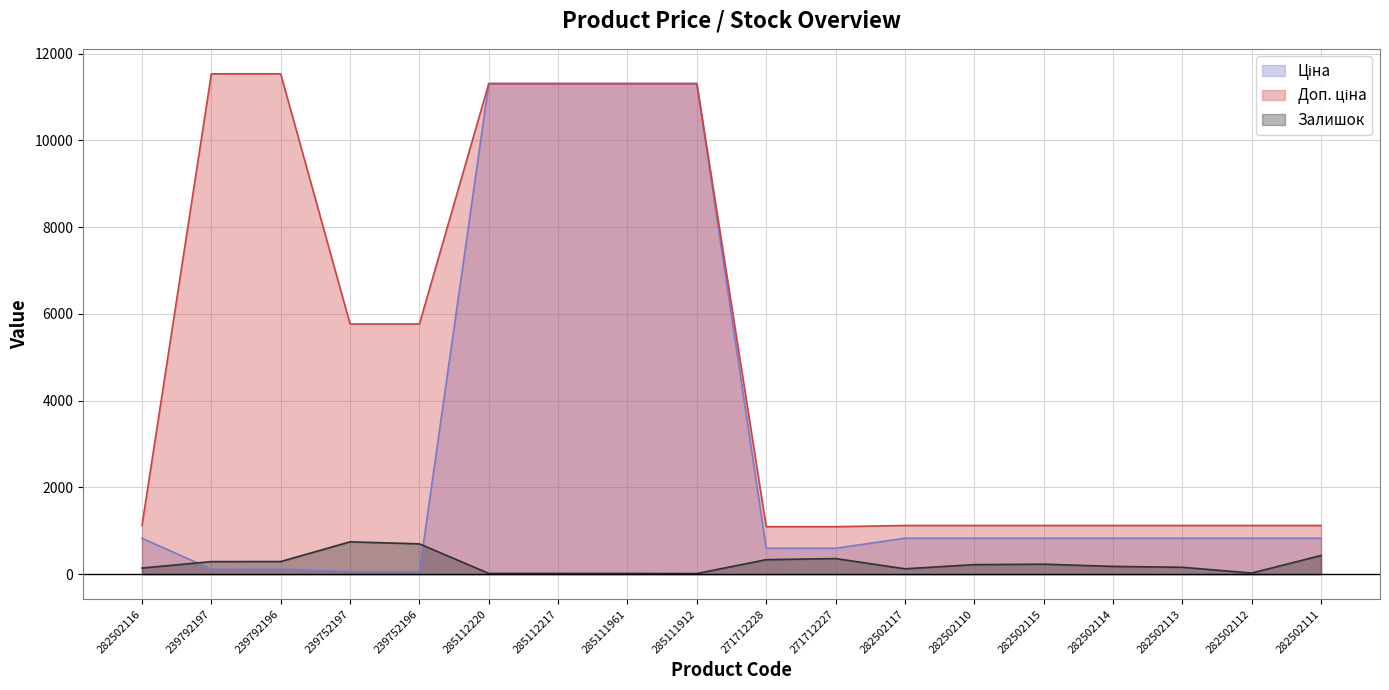

How many lines are shown in the chart?

3